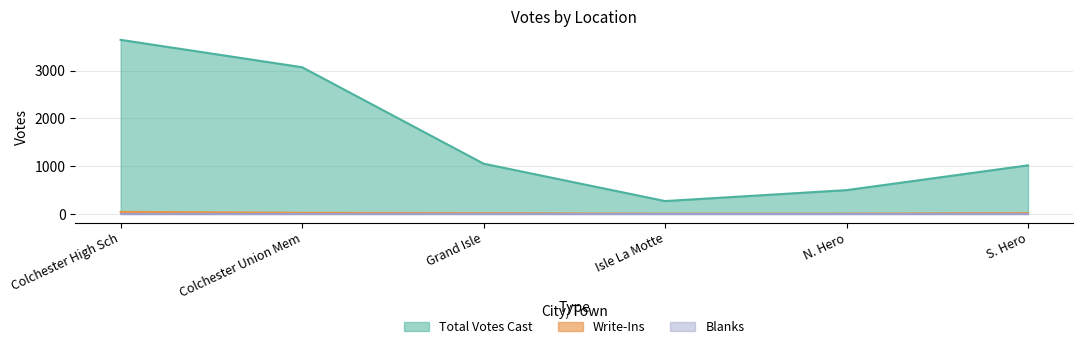

Which series changed the most between Colchester High Sch and N. Hero?

Total Votes Cast